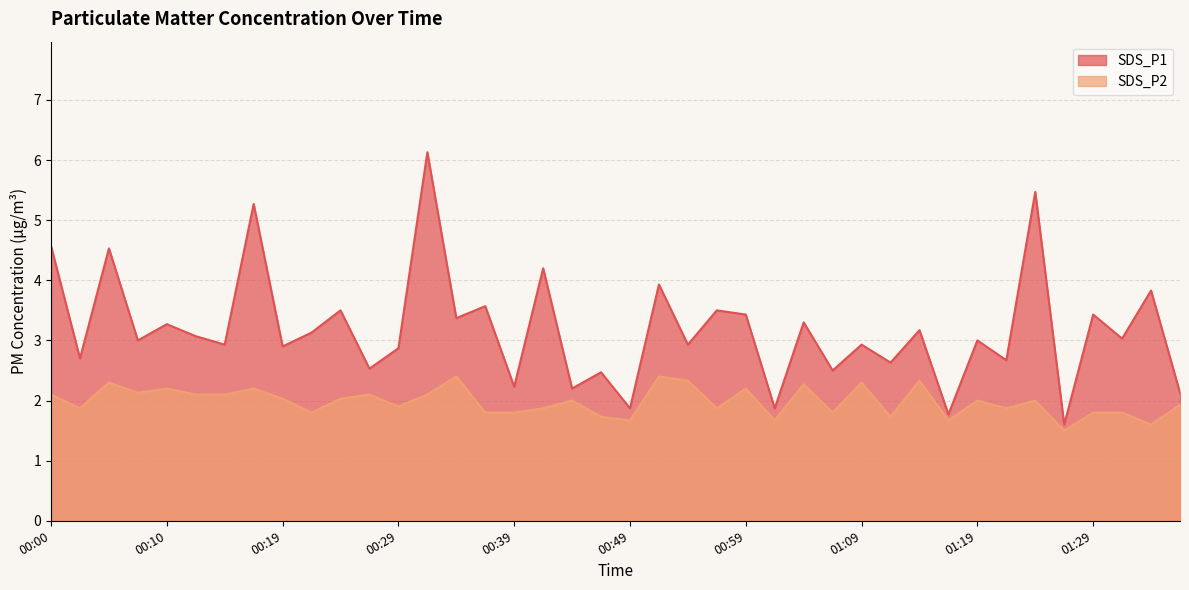

At 00:37, list the series in order from largest to smallest.

SDS_P1, SDS_P2